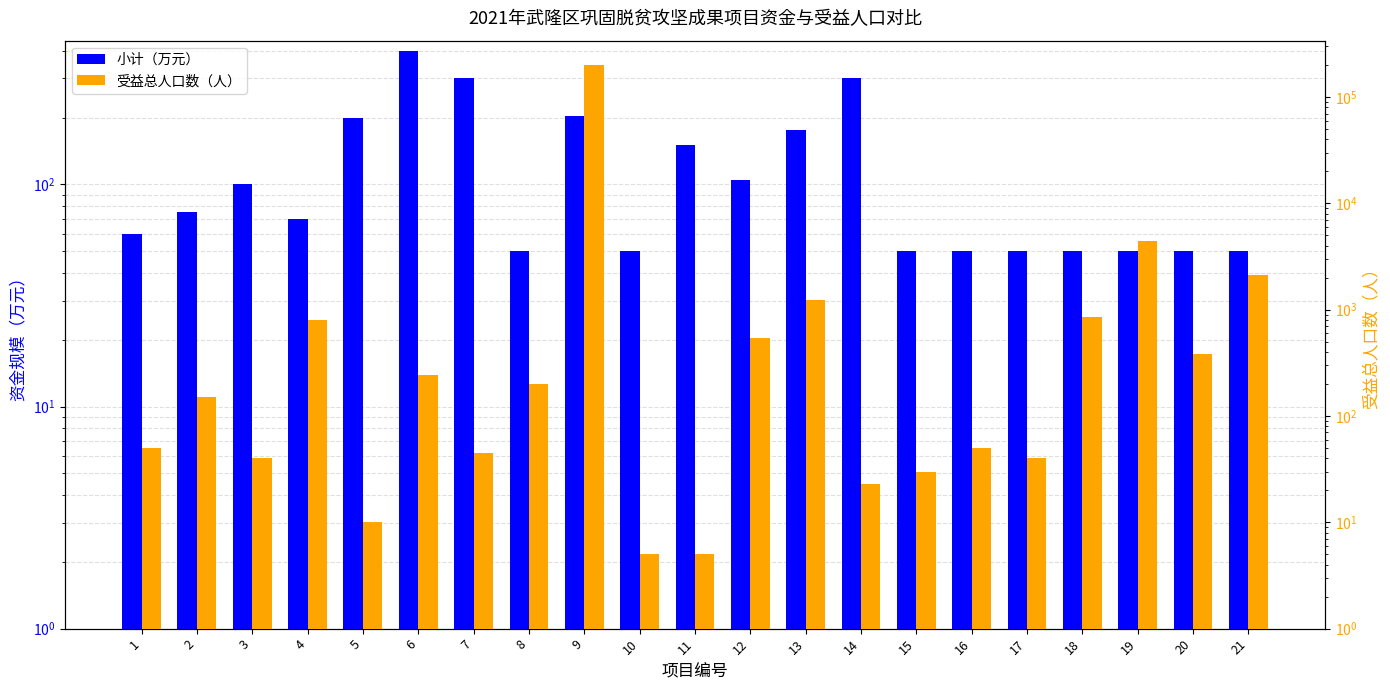

At which label does 小计（万元） reach its peak?

6